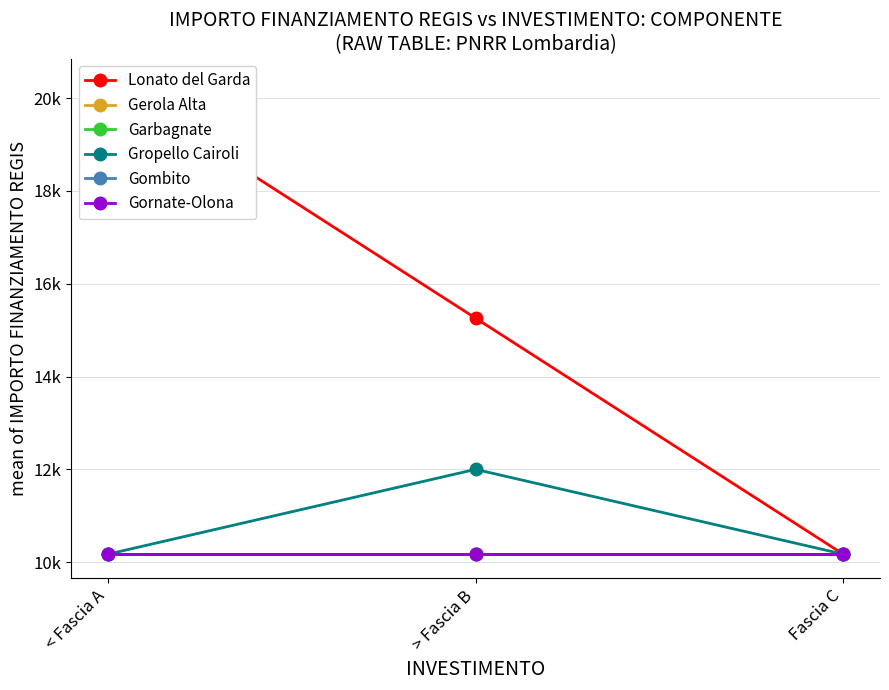

List the labels in order of Gropello Cairoli value, smallest first.

< Fascia A, Fascia C, > Fascia B